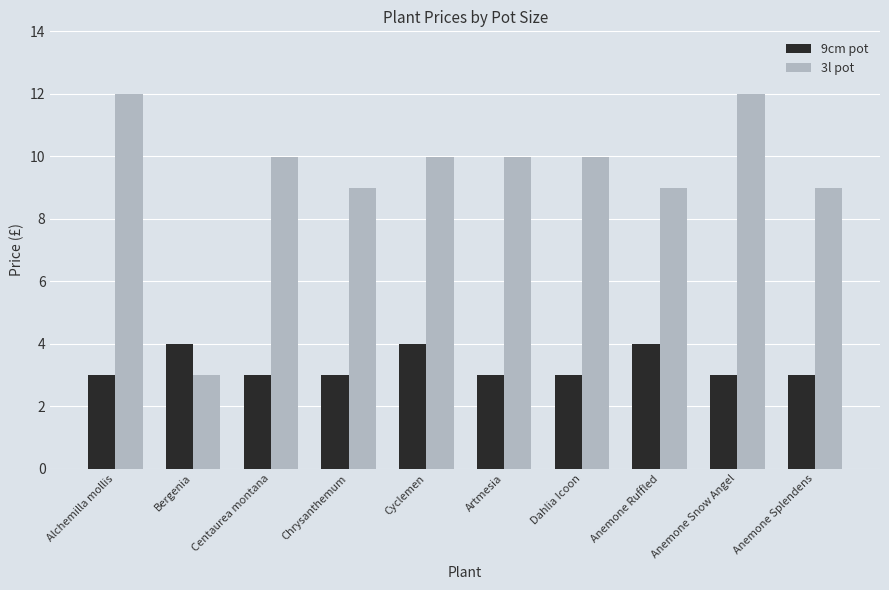

How many bars are there in each group?

2